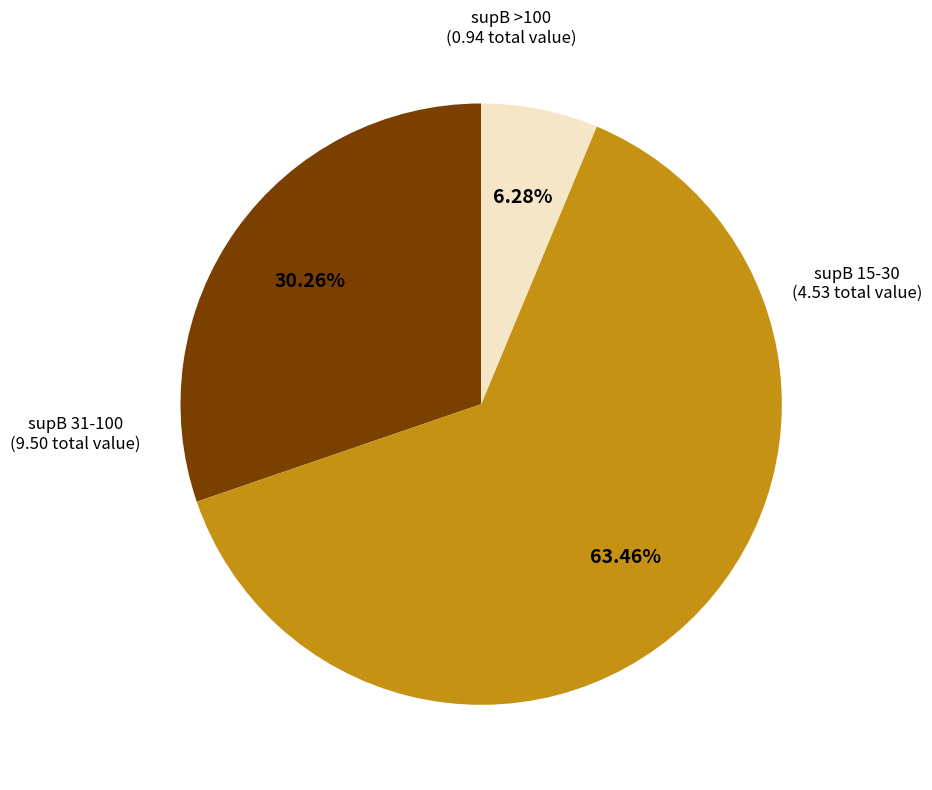

Does any single category account for the majority?

Yes